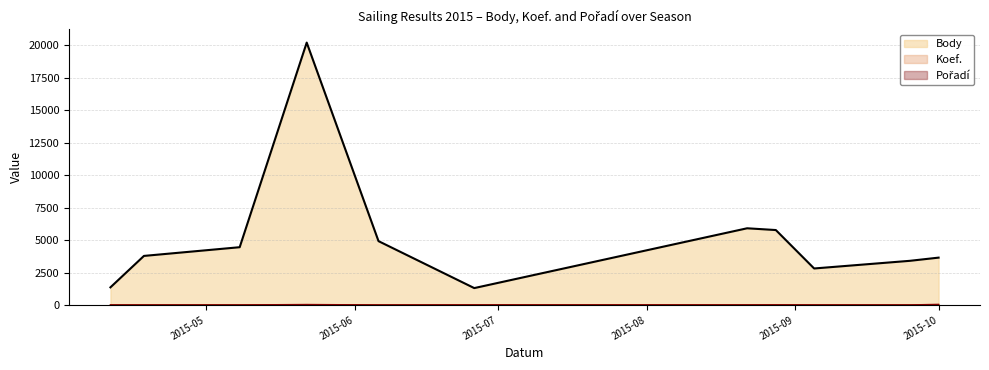

What value does the Pořadí series have at 2015-04-11?

8